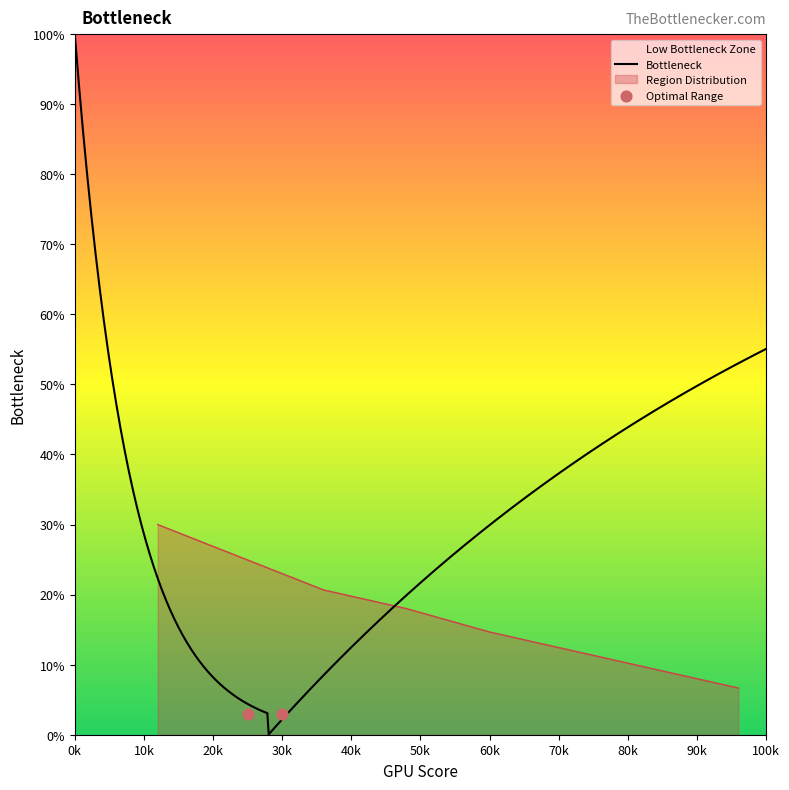

What is the maximum value for Region Distribution?

30.0